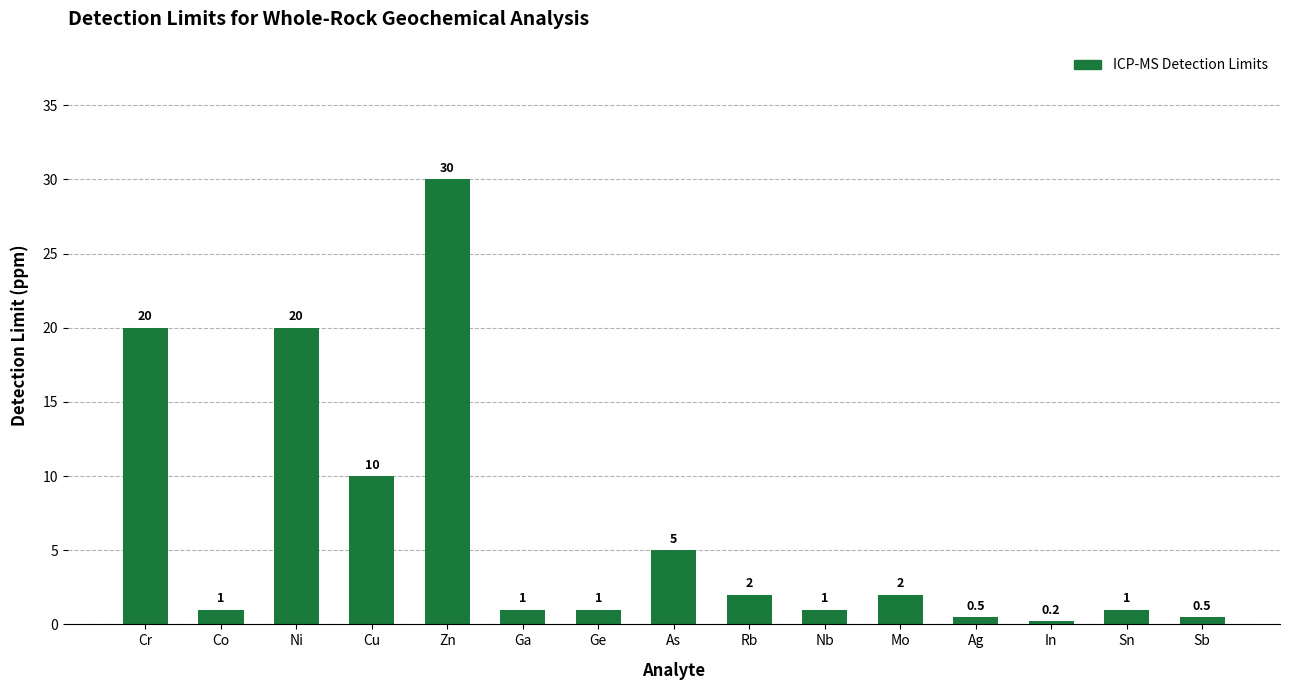

What is the maximum value shown in the chart?

30.0